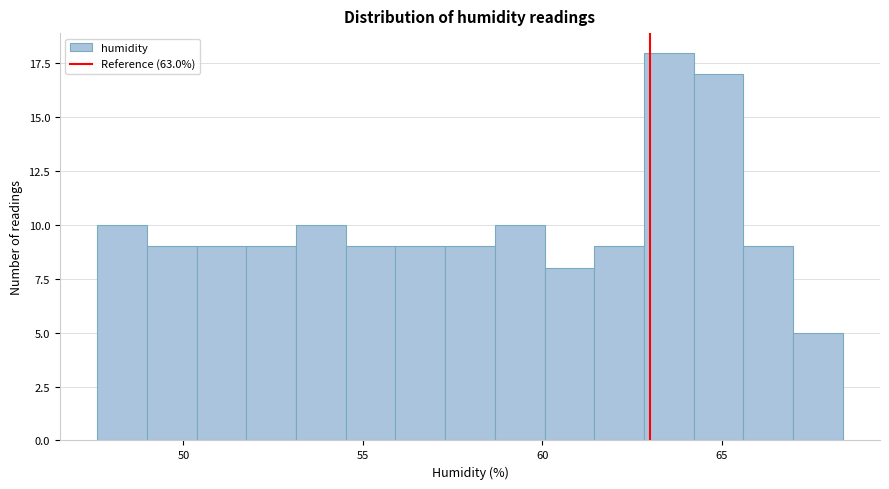

Read against the x-axis, roughly where is the centre of the tallest bar?

63.5